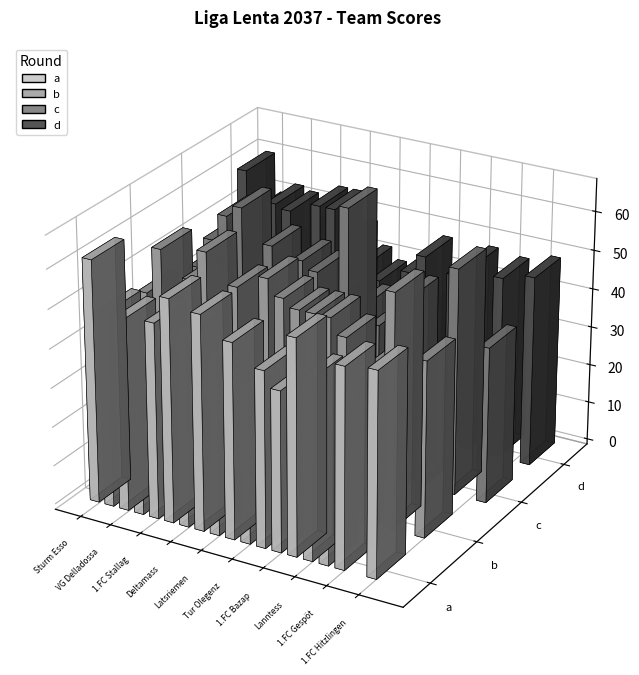

Which series has the widest spread of values?

c